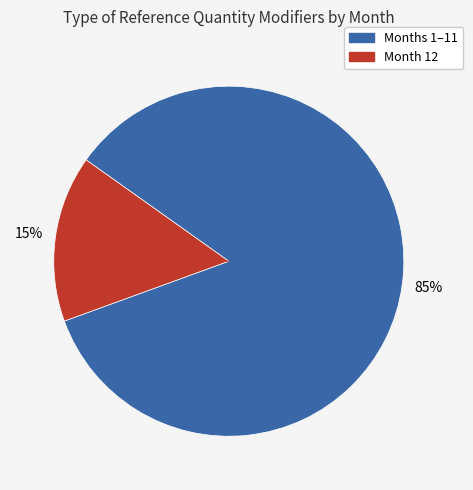

Is there any slice that represents more than half of the pie?

Yes